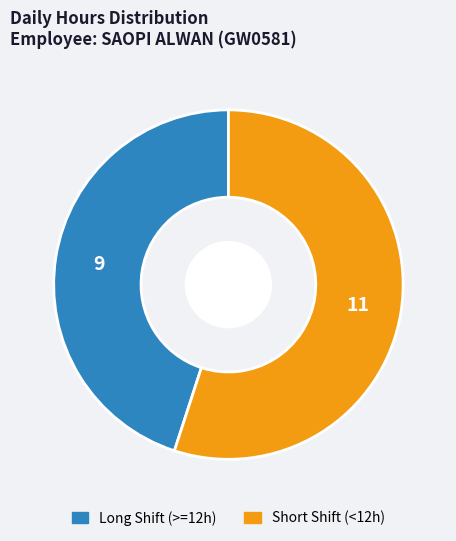

Does any single category account for the majority?

Yes